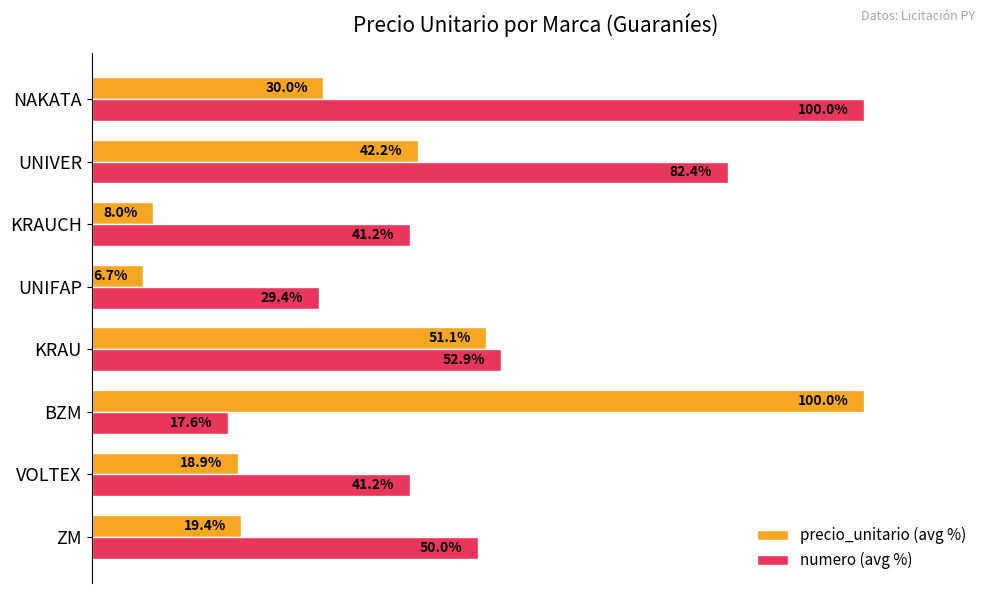

Which series has the largest range (max minus min)?

precio_unitario (avg %)